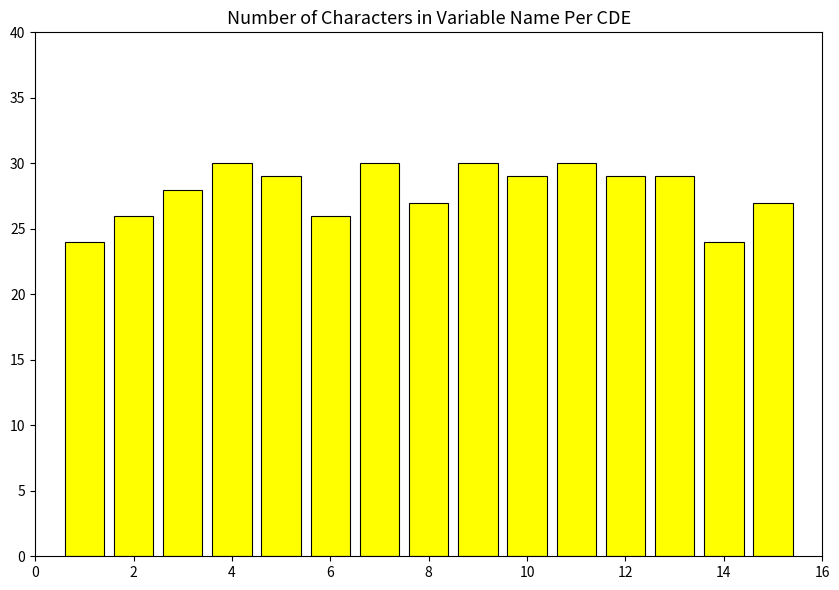

How many categories are shown in the chart?

15